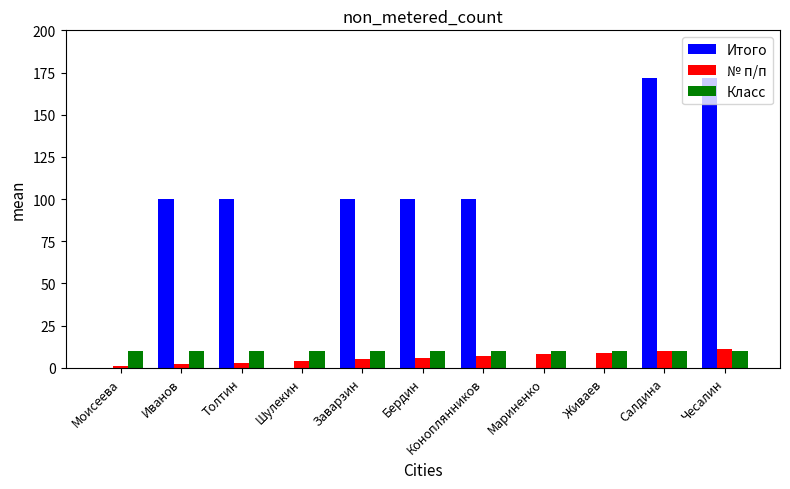

What are all the series names shown in the legend?

Итого, № п/п, Класс